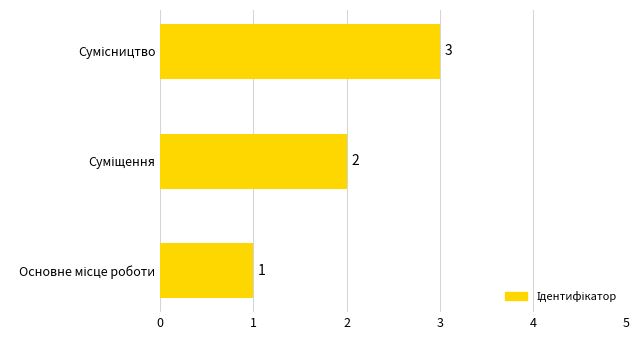

How many values are between 1 and 3?

3